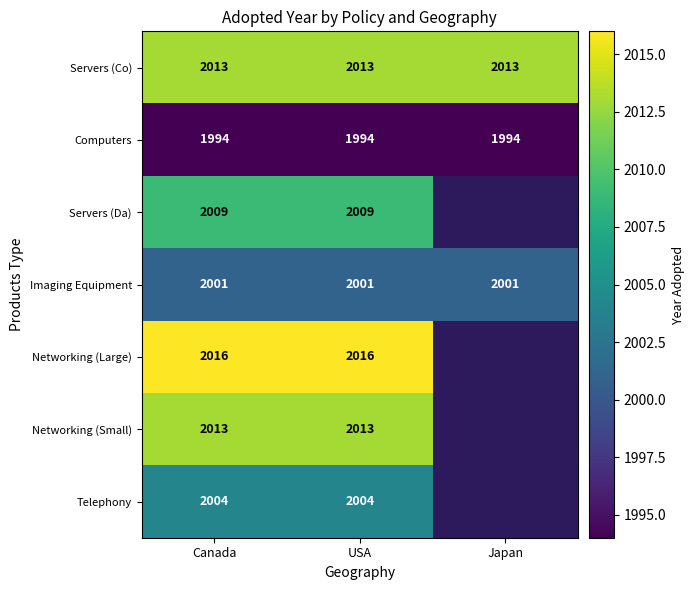

The Servers (Co) series shows 3212 at Japan. True or false?

False